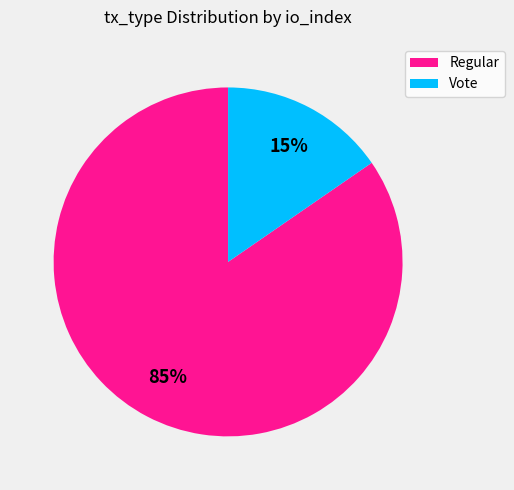

The Regular slice represents 93% of the pie. True or false?

False